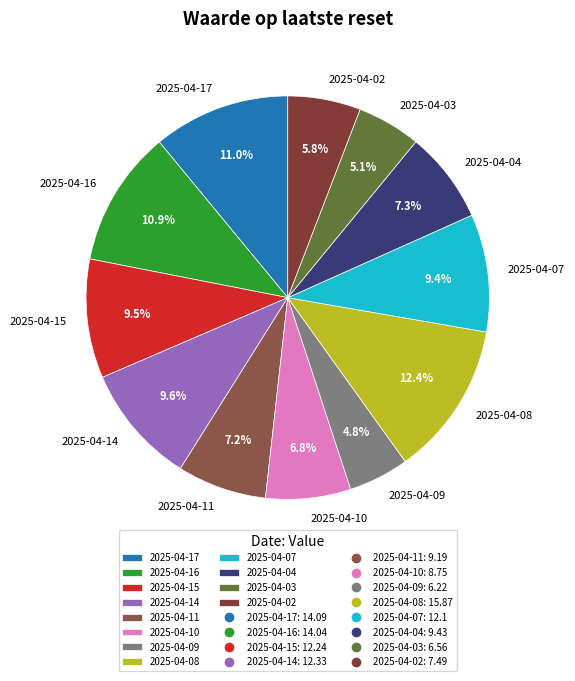

To the nearest percent, what is the average slice percentage?

8%